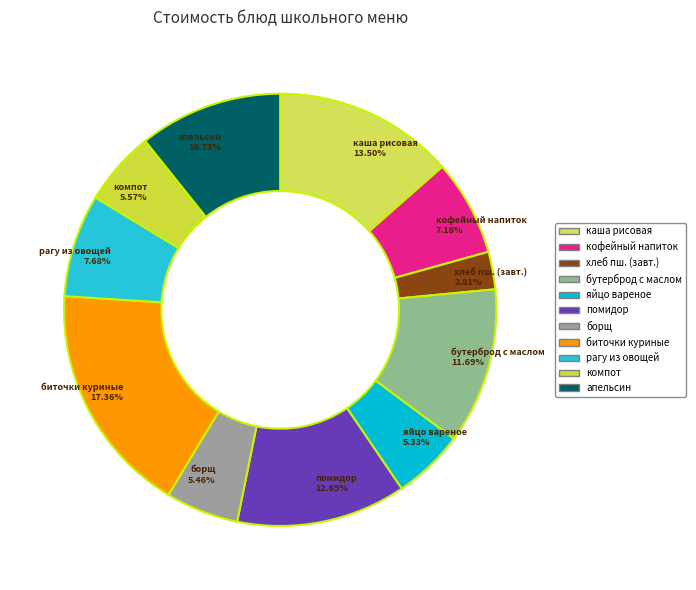

How many slices are in this pie chart?

11